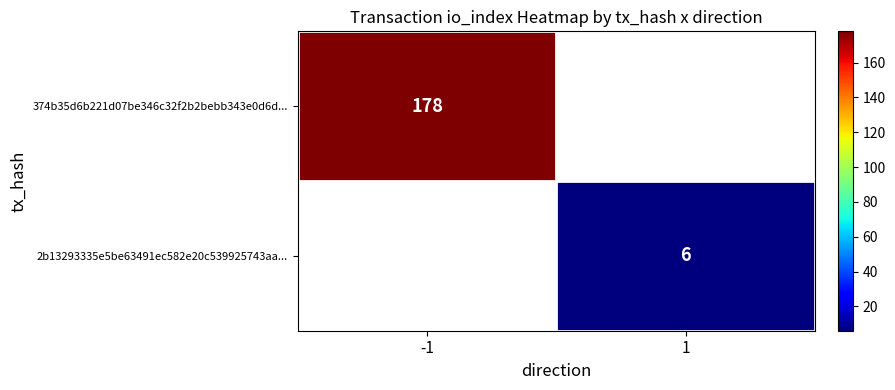

Is it true that 374b35d6b221d07be346c32f2b2bebb343e0d6d... equals 178 at -1?

True